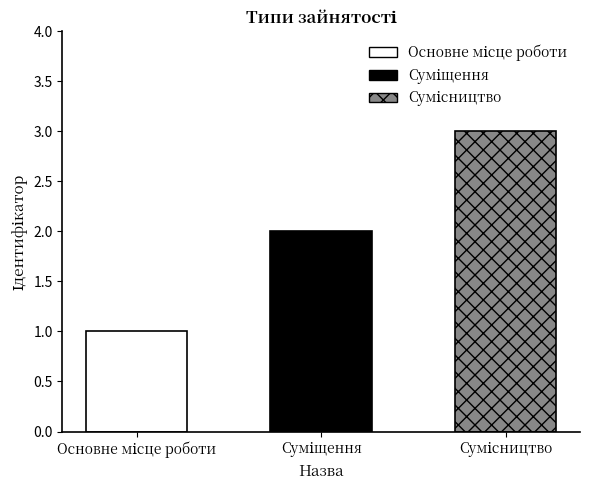

Approximately how many times larger is the value at Основне місце роботи compared to Сумісництво?

0.3